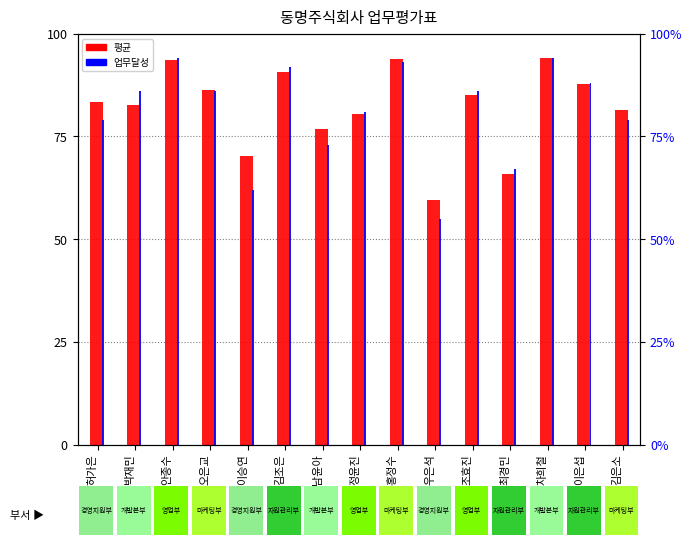

What is the sum of all 평균 values?

1231.8